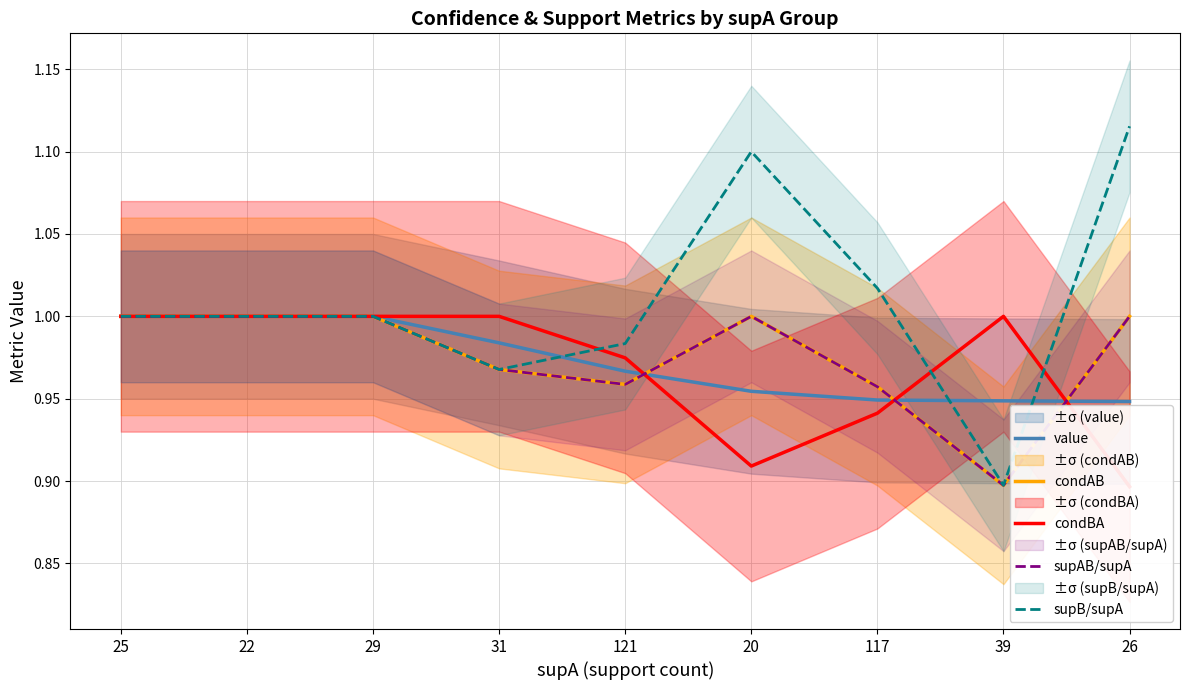

Rank the series by their maximum value, from highest to lowest.

supB/supA, value, condAB, condBA, supAB/supA